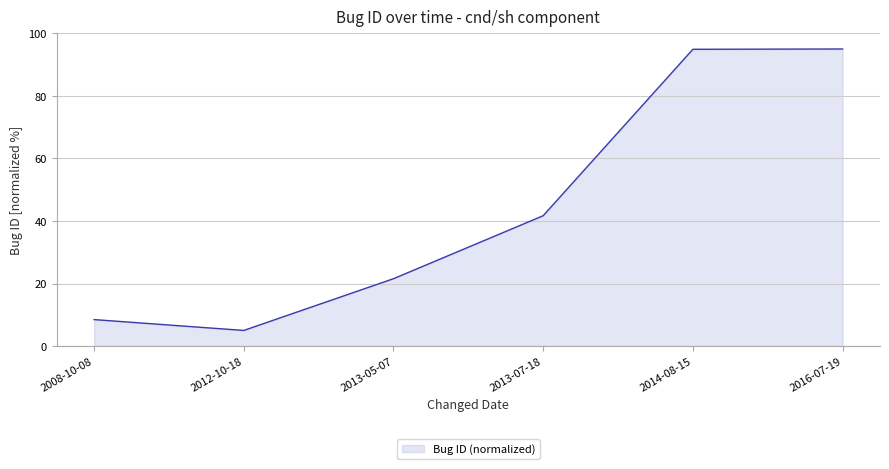

What position from the right is 2013-05-07?

4